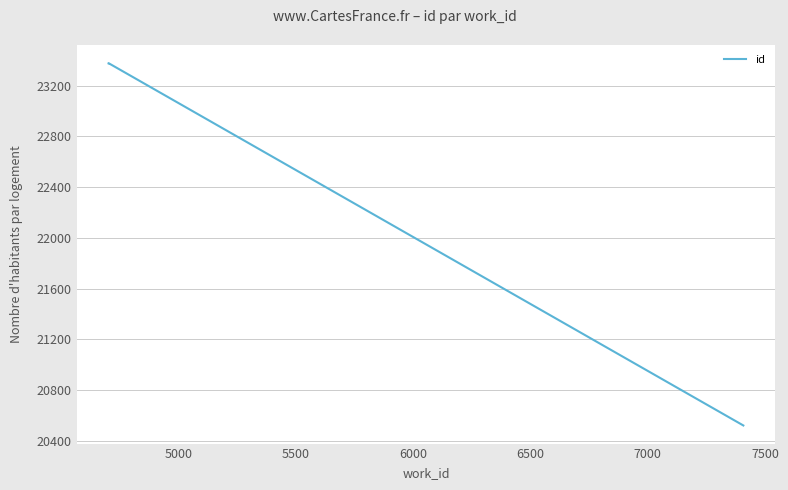

What is the smallest value displayed?

20521